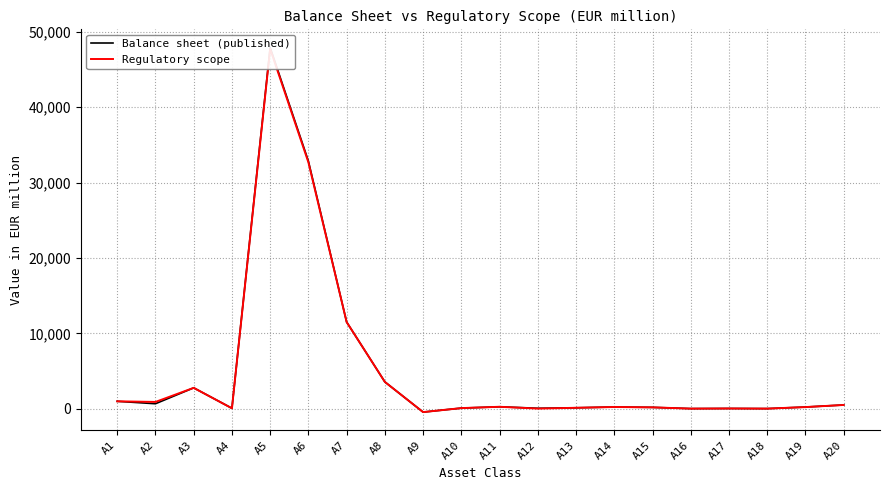

Which series has the widest spread of values?

Balance sheet (published)